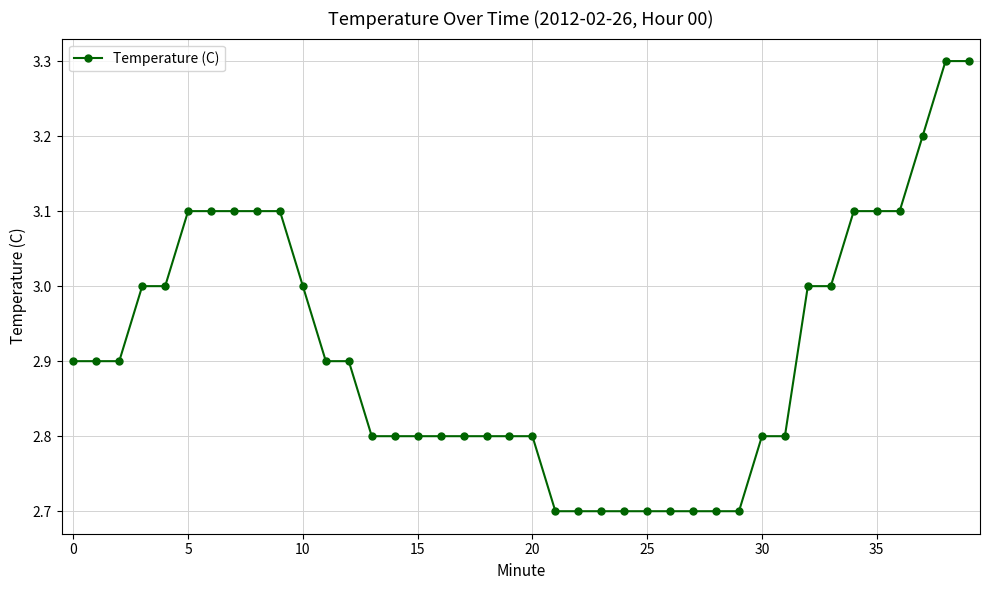

What is the smallest value displayed?

2.7